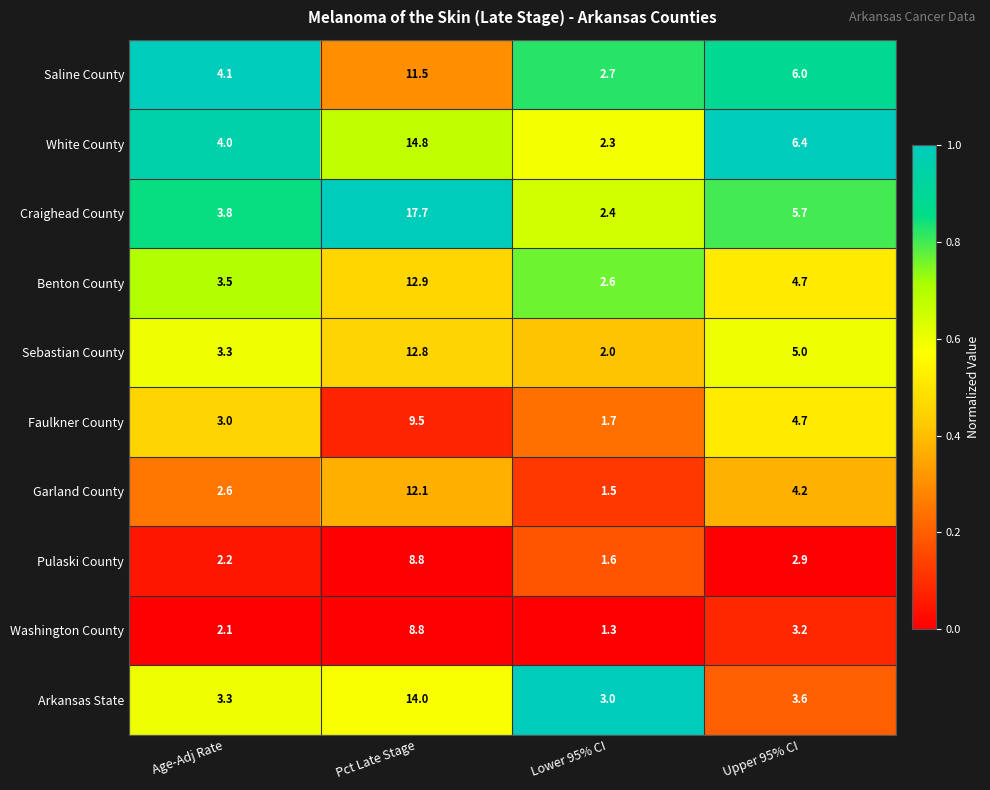

True or false: Benton County has a value of 1.7 at Age-Adj Rate.

False